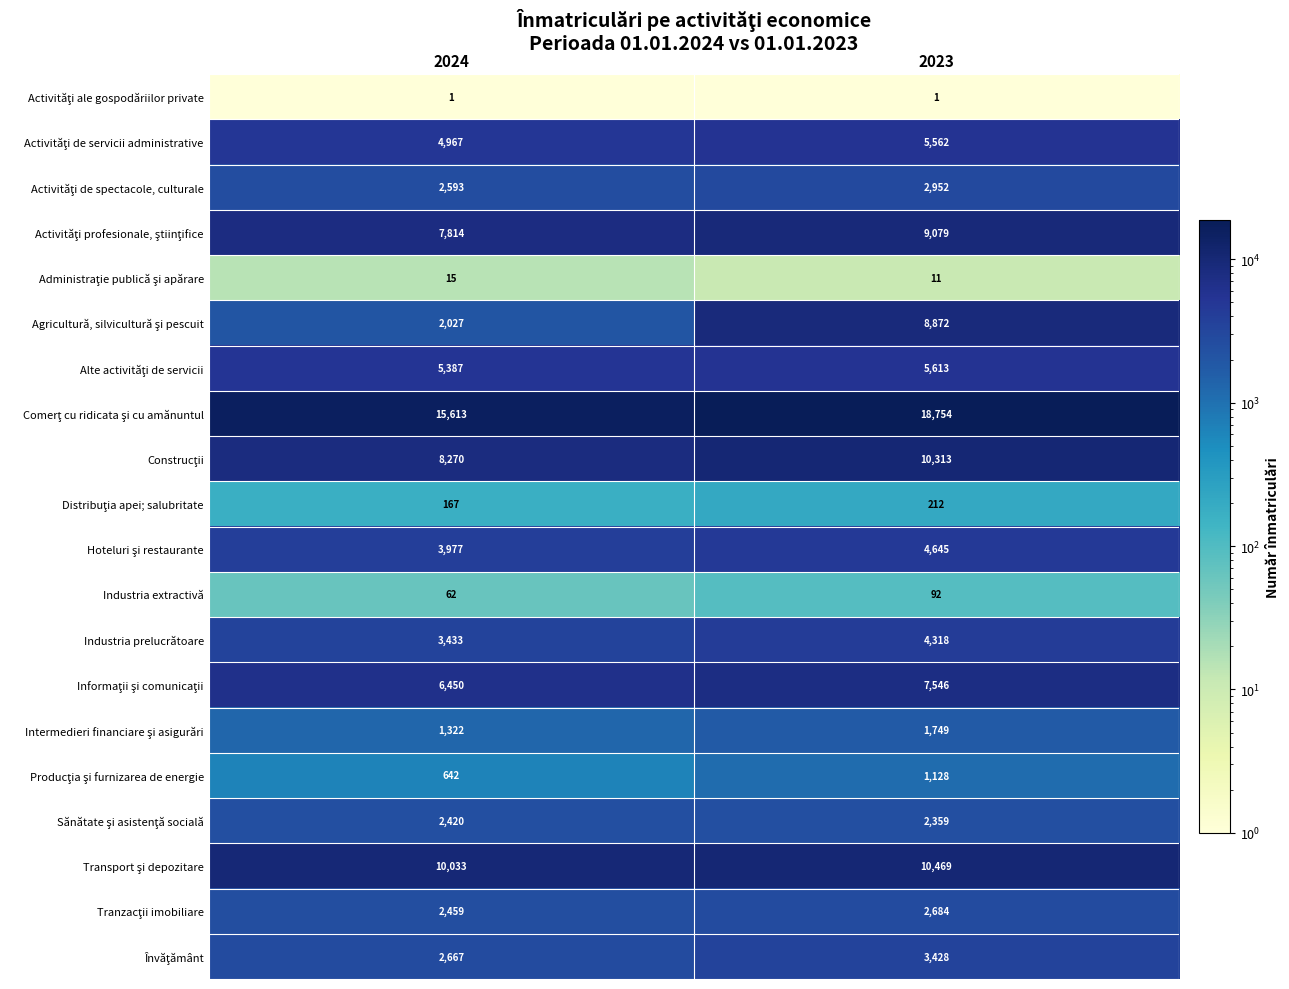

Is it true that Industria extractivă equals 62 at 2024?

True